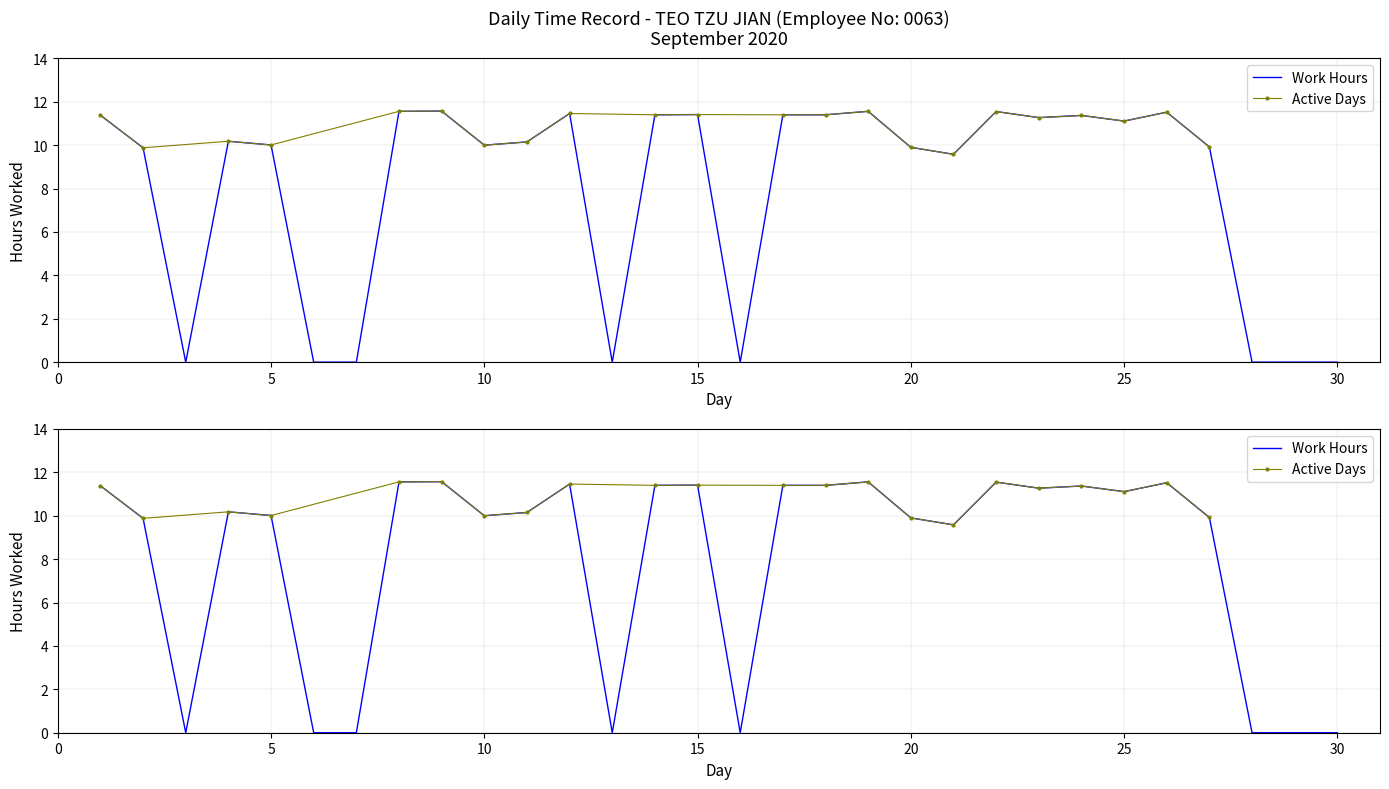

How many points are lower than both their immediate neighbors (excluding endpoints)?

7